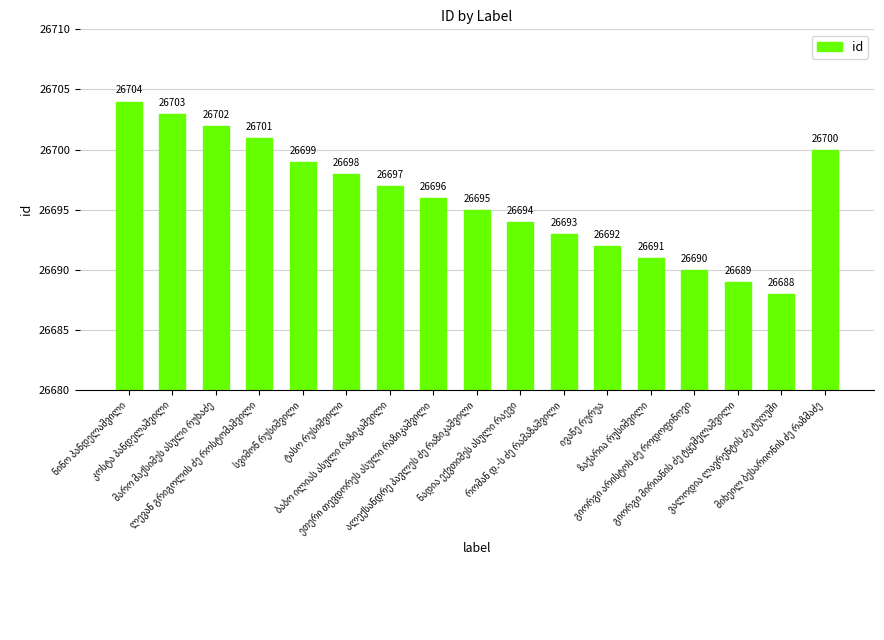

How many bars are there in total?

17